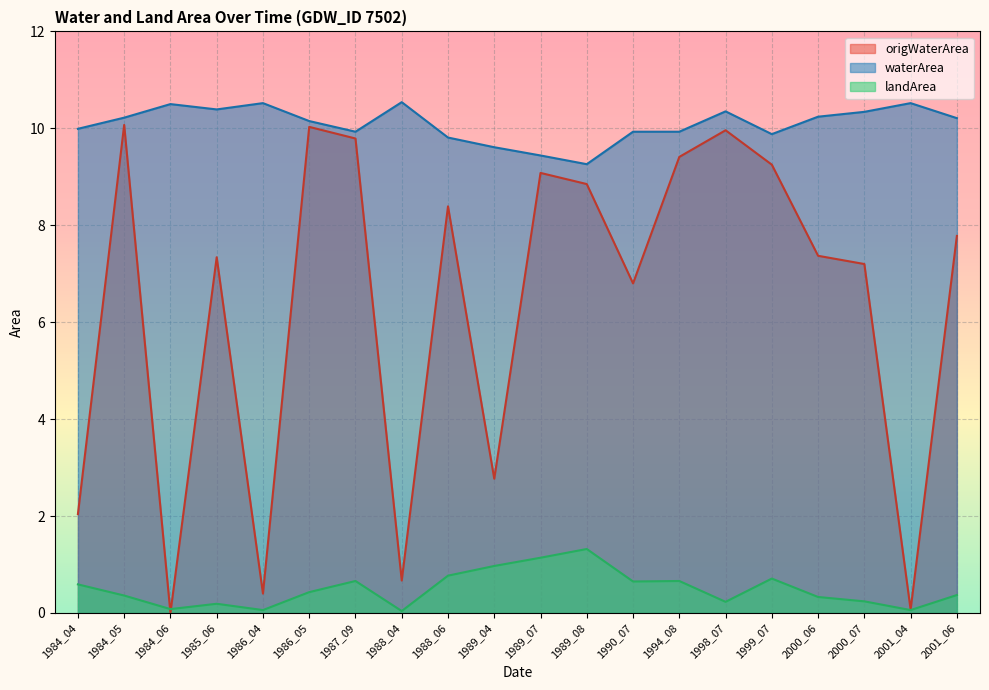

How many lines are shown in the chart?

3